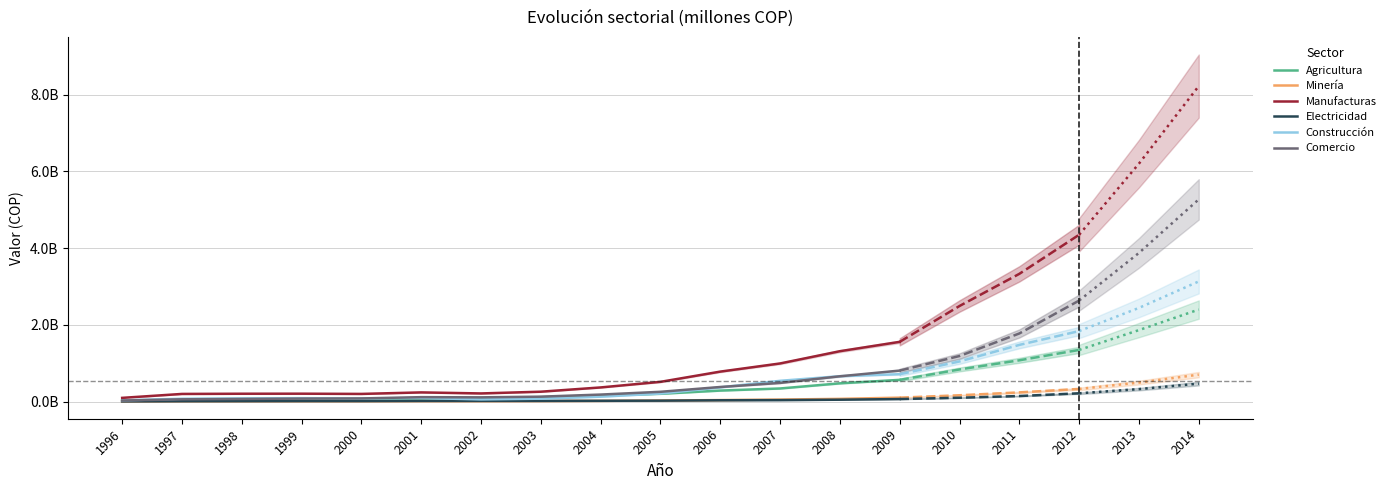

Rank the series by their maximum value, from highest to lowest.

Manufacturas, Comercio, Construcción, Agricultura, Minería, Electricidad